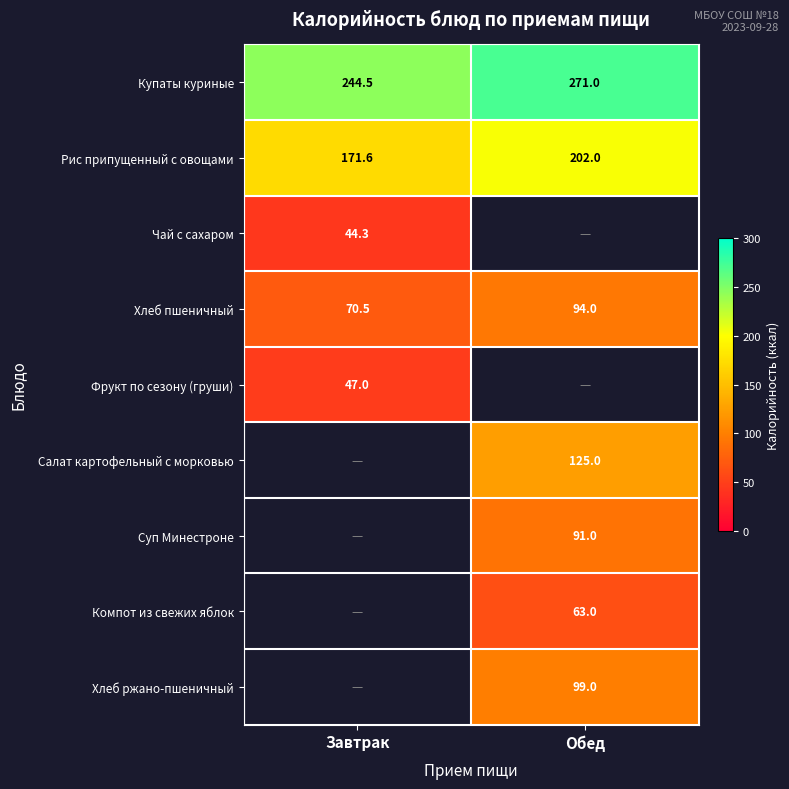

What is the lowest value of the Купаты куриные series?

244.5